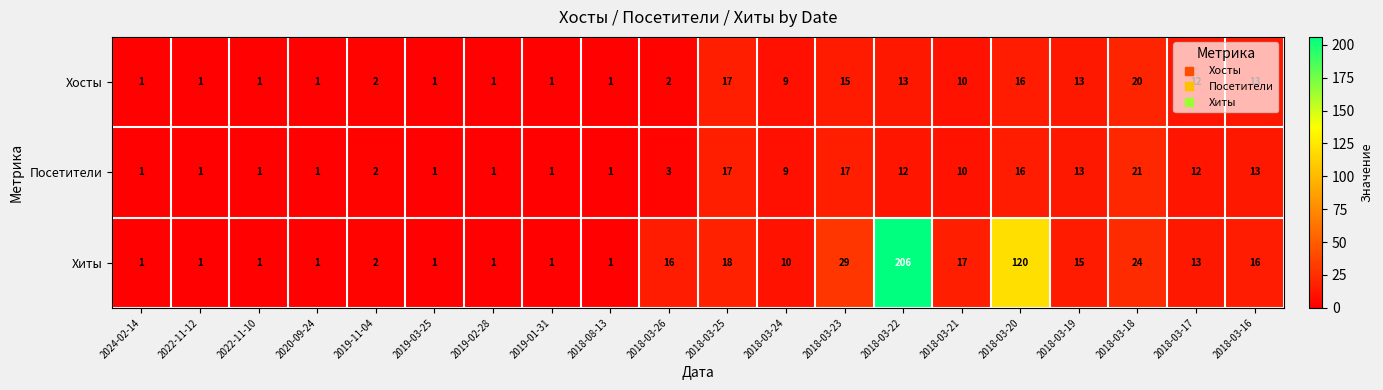

Between 2019-03-25 and 2018-03-16, which series saw the biggest shift?

Хиты